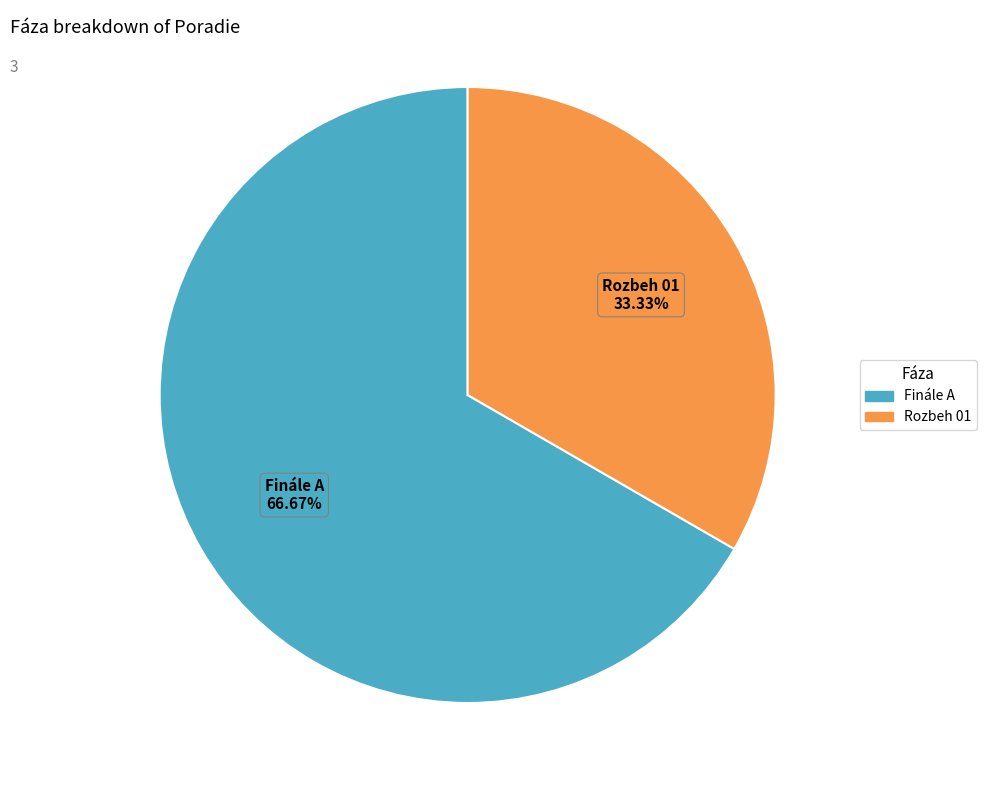

What percentage is the Rozbeh 01 slice, to the nearest percent?

33%